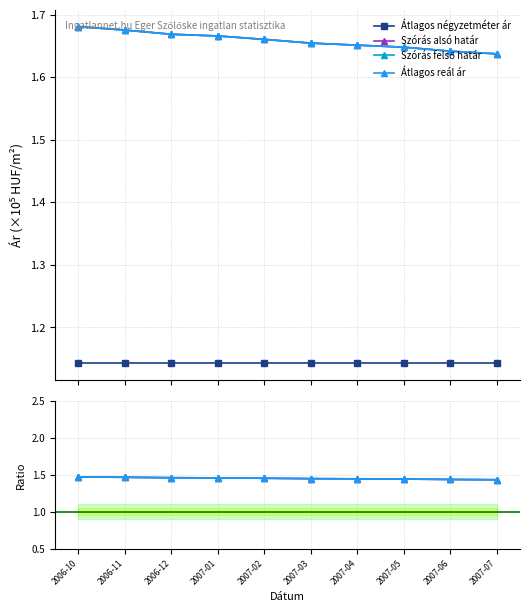

At which label does Átlagos négyzetméter ár reach its minimum?

2006-10